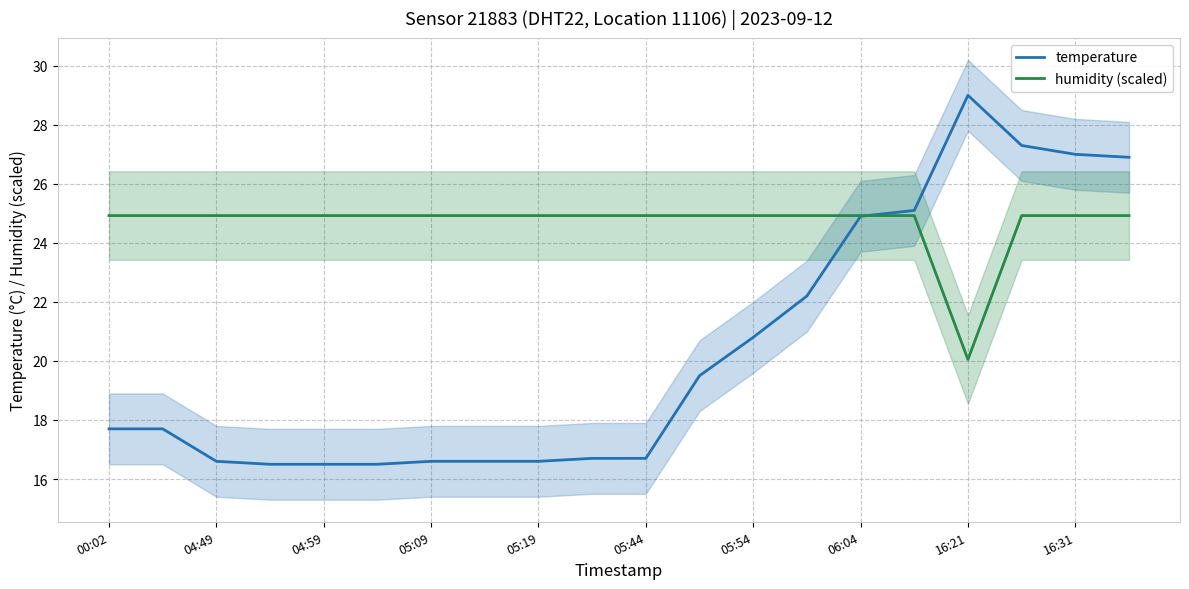

What is the average value of the humidity (scaled) series?

24.7